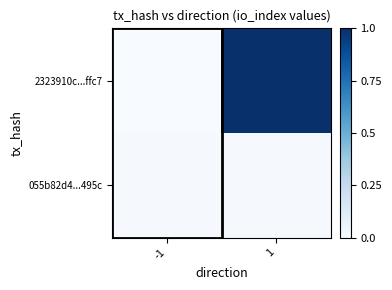

Which series has the widest spread of values?

2323910c...ffc7